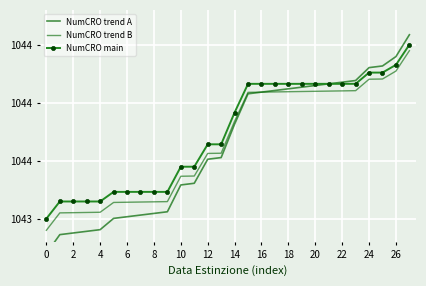

What is the label of the 10th point from the right?

18